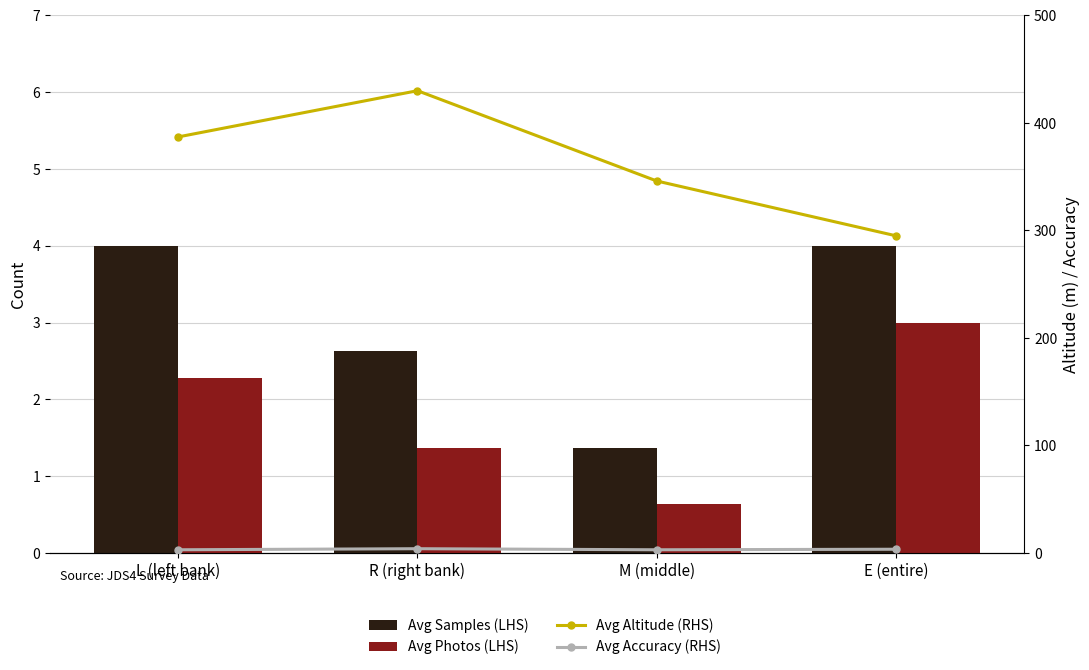

At which label is Avg Accuracy (RHS) closest to 3?

L (left bank)